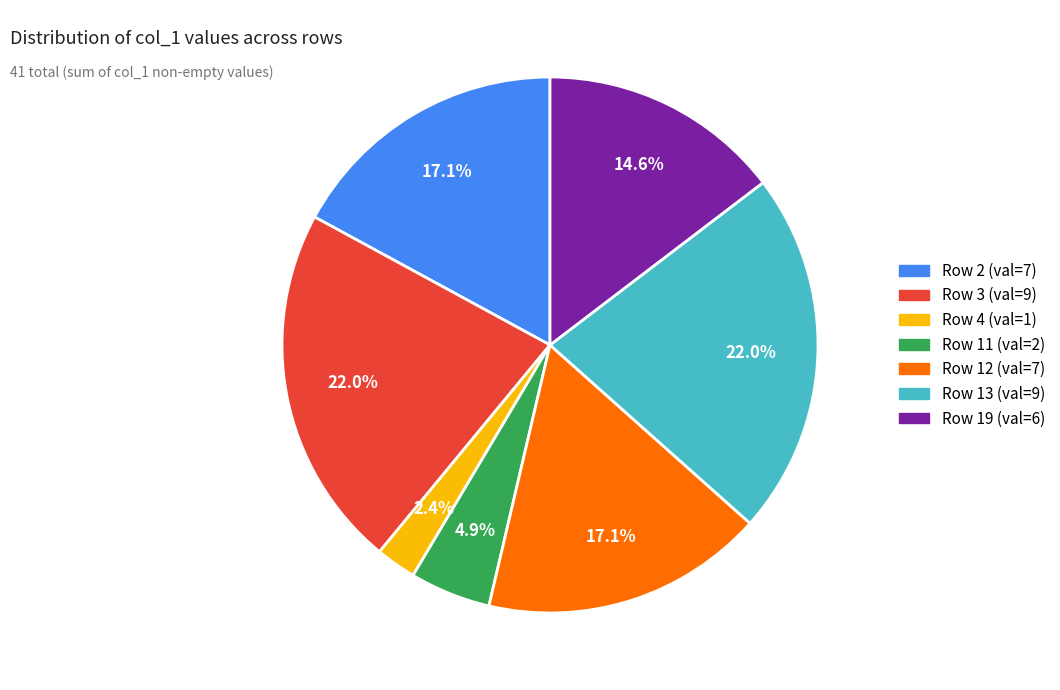

Which category has the smallest portion of the pie?

Row 4 (val=1)